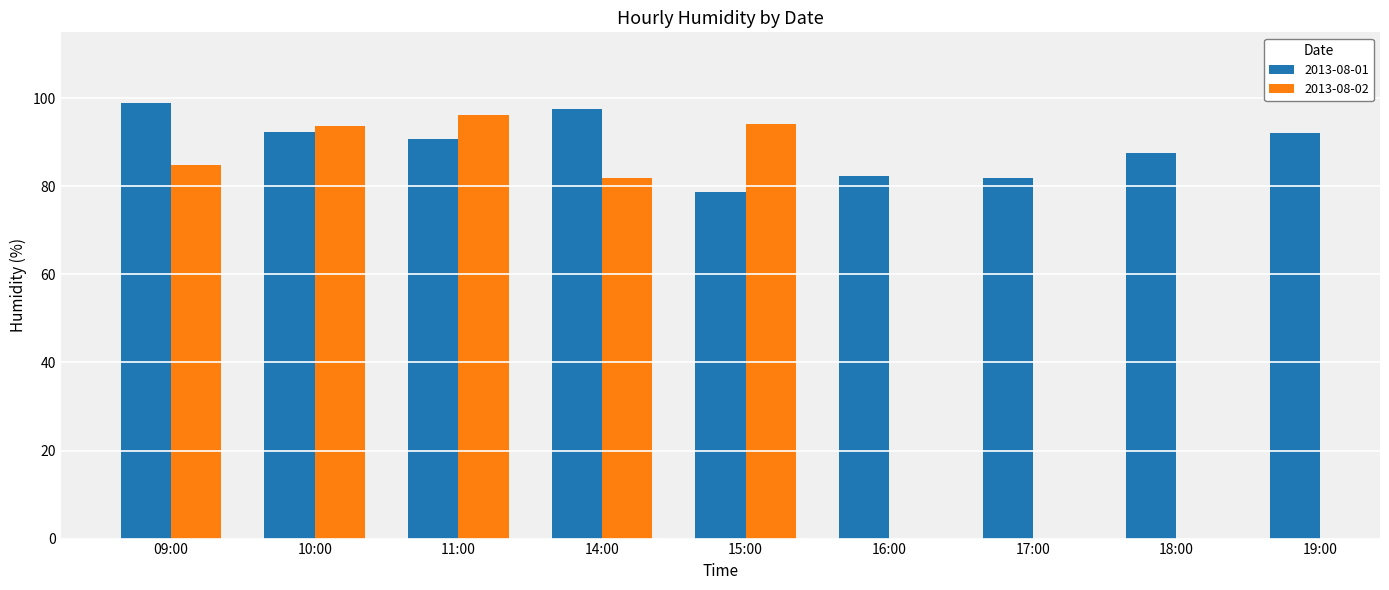

What is the ratio of the value at 15:00 to the value at 16:00?

1.0